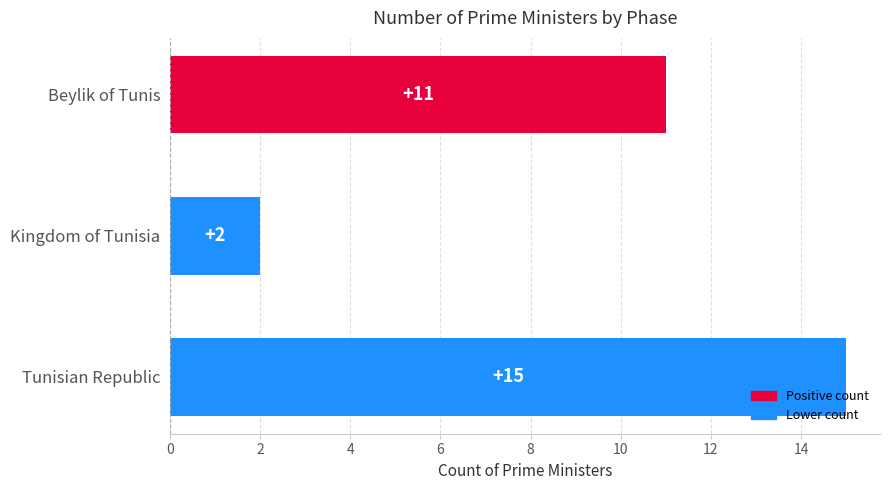

Reading bottom to top, what are all the values shown in this chart?

Tunisian Republic=15	Kingdom of Tunisia=2	Beylik of Tunis=11